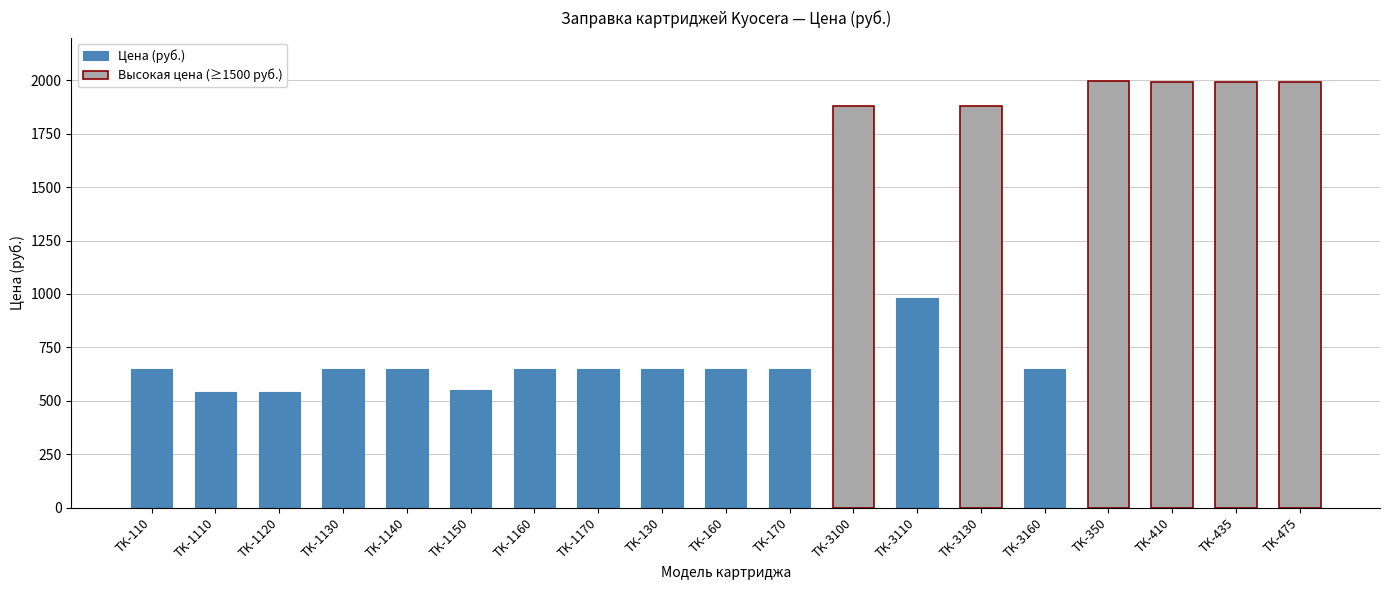

What is the ratio of the value at TK-3110 to the value at TK-410?

0.5